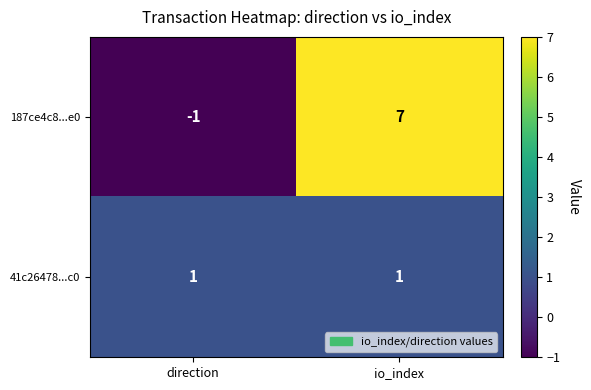

At how many categories does at least one series exceed 6?

1